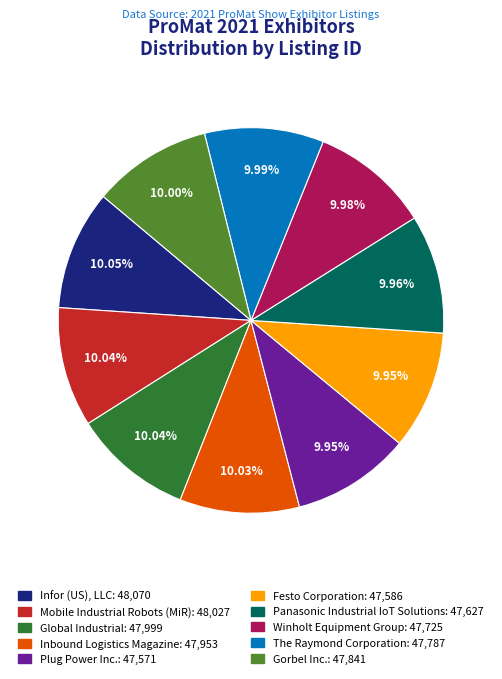

Do Mobile Industrial Robots (MiR) and Plug Power Inc. together represent more than half of the pie?

No